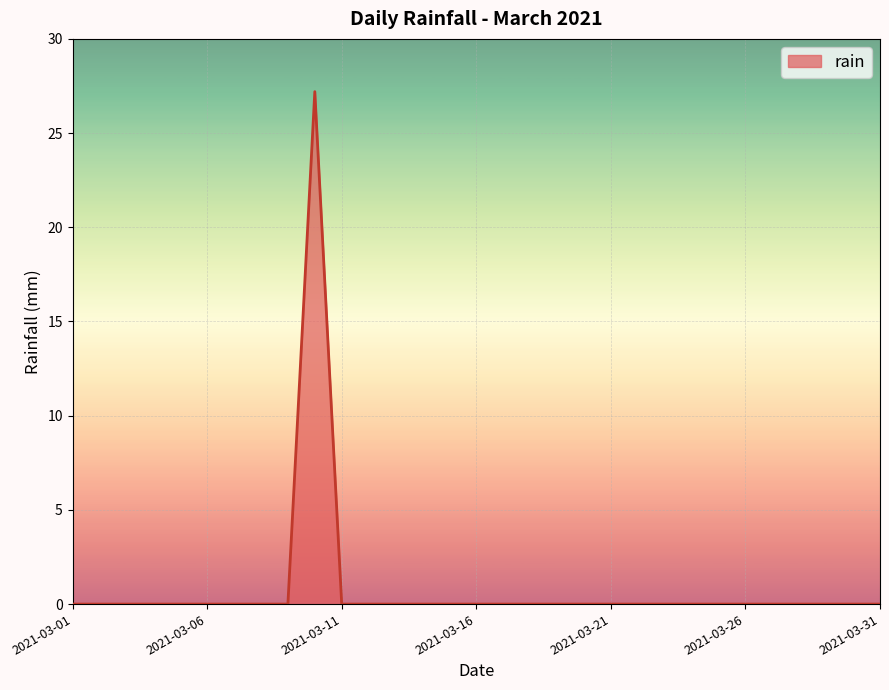

What is the greatest value displayed?

27.2